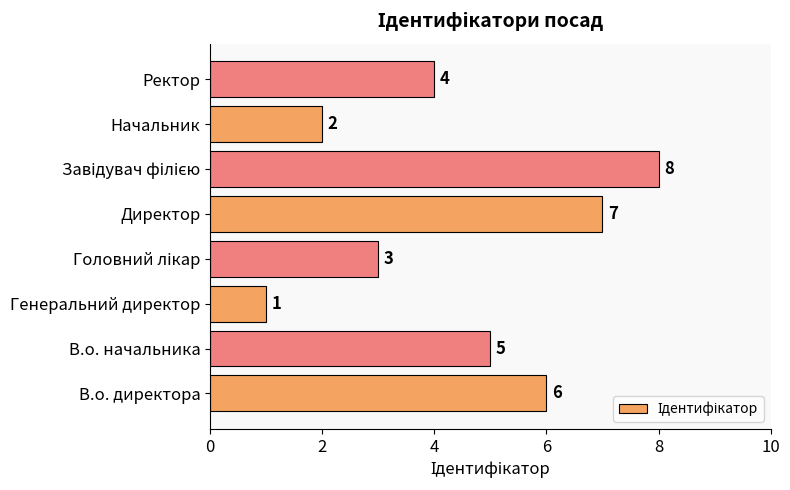

What is the sum of all values?

36